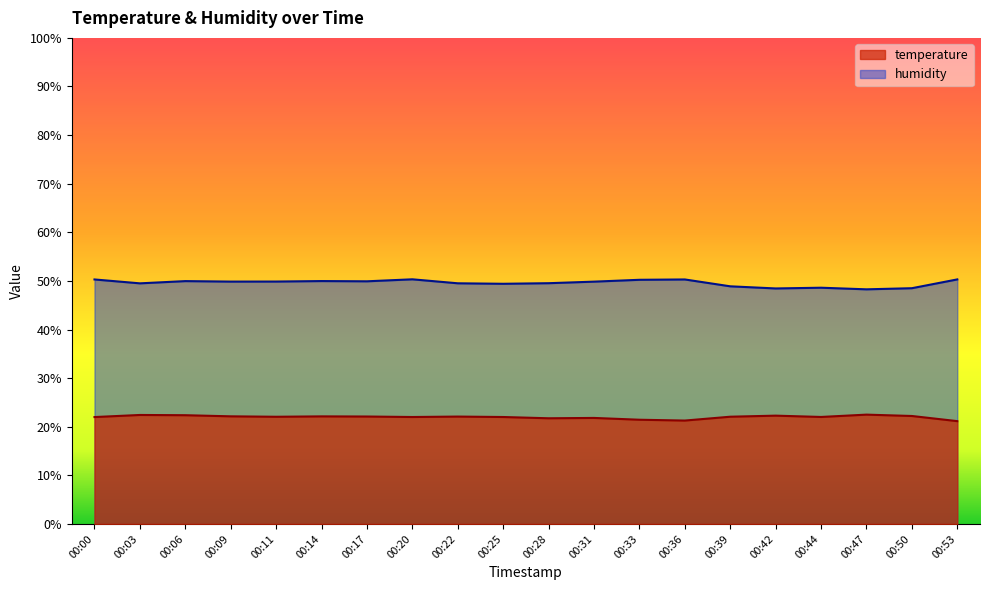

True or false: temperature and humidity cross at least once.

False